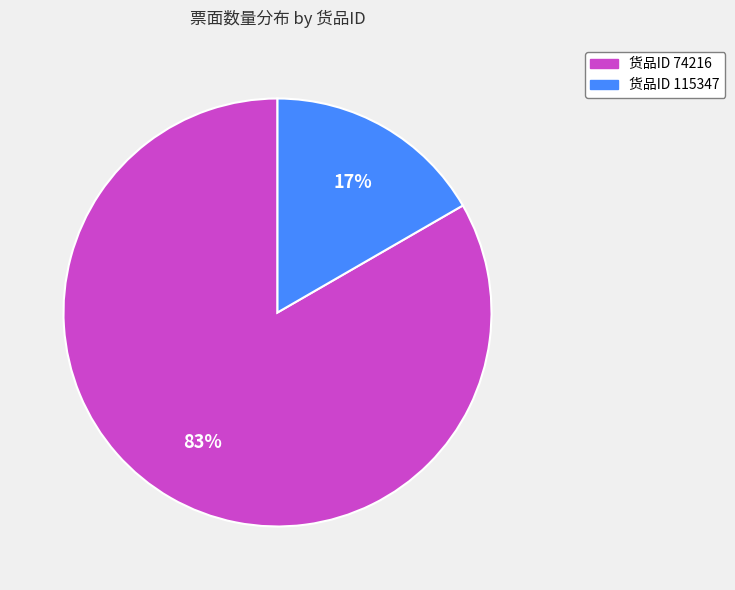

How many slices are in this pie chart?

2